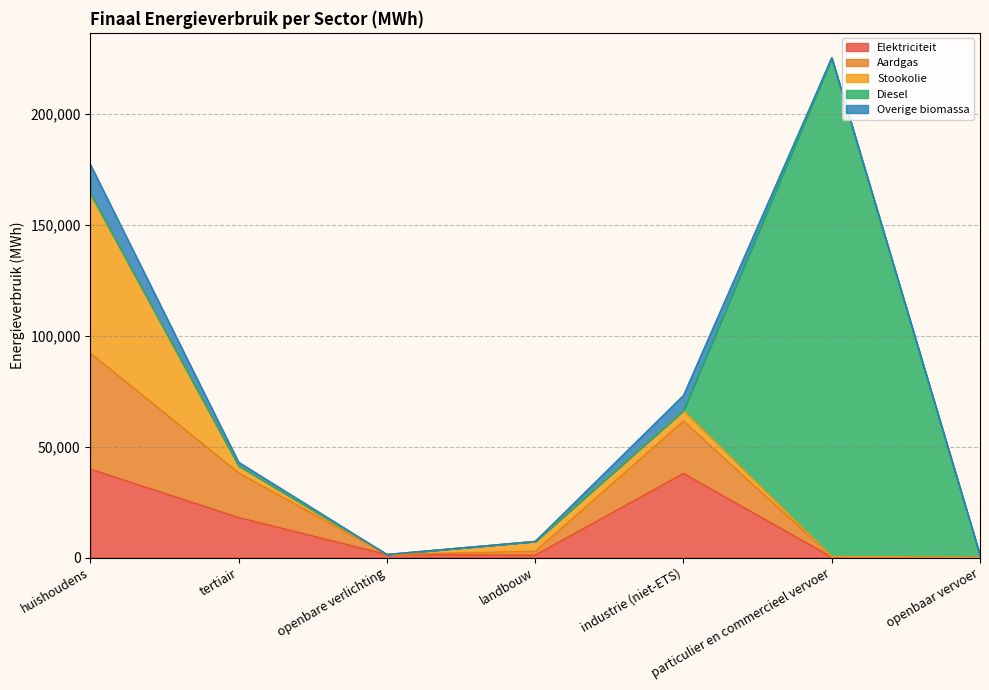

At which category is the sum across all series the highest?

particulier en commercieel vervoer